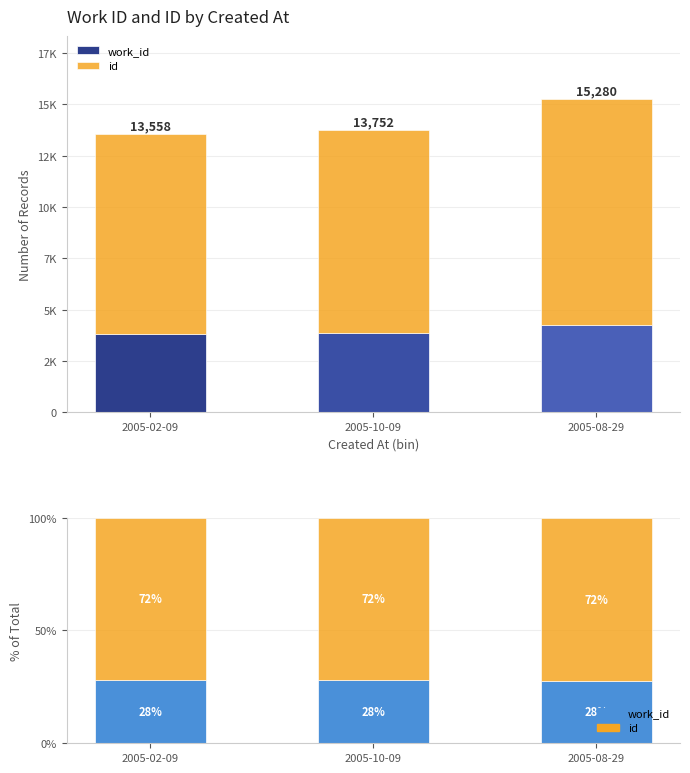

At which category does the chart reach its minimum across all series?

2005-08-29